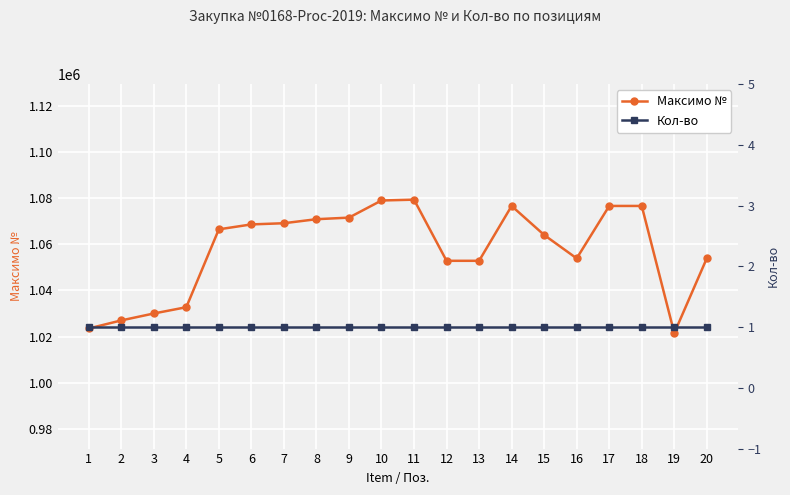

The value of Кол-во at 6 is 1. True or false?

True